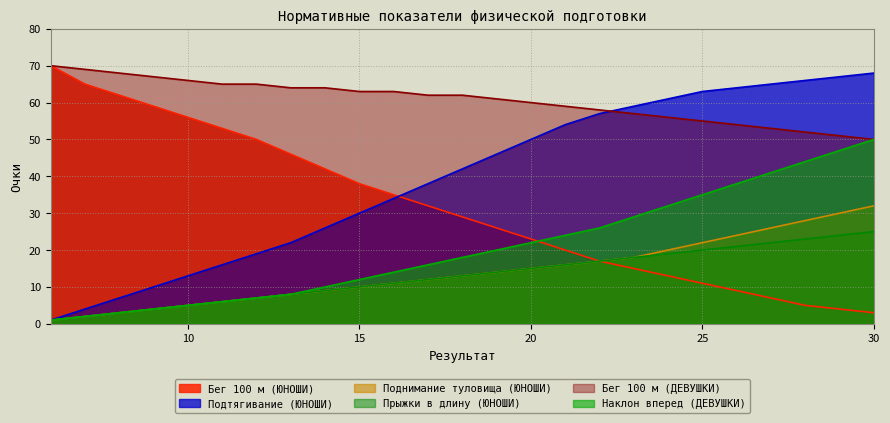

Rank the categories by Прыжки в длину (ЮНОШИ) value from highest to lowest.

30, 29, 28, 27, 26, 25, 24, 23, 22, 21, 20, 19, 18, 17, 16, 15, 14, 13, 12, 11, 10, 9, 8, 7, 6